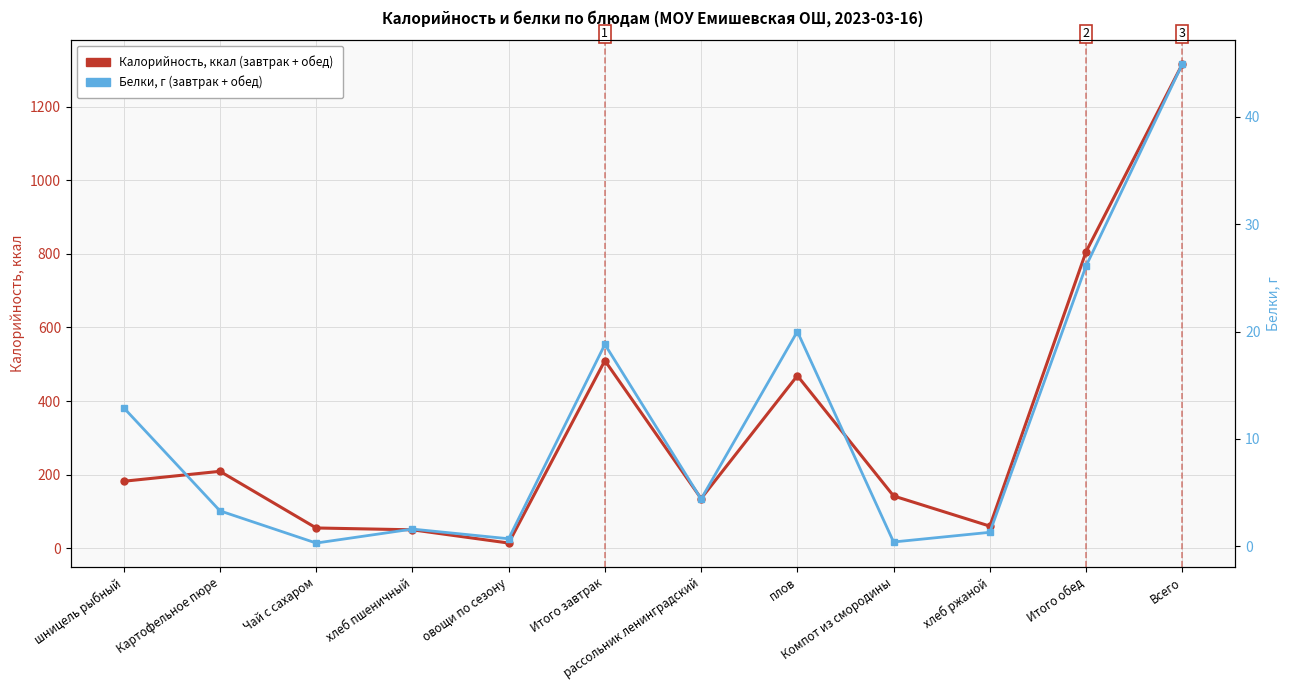

Reading right to left, transcribe all the data shown in this chart.

Калорийность, ккал: Всего=1316.0	Итого обед=806.0	хлеб ржаной=60.0	Компот из смородины=142.0	плов=469.0	рассольник ленинградский=135.0	Итого завтрак=510.0	овощи по сезону=14.0	хлеб пшеничный=50.0	Чай с сахаром=55.0	Картофельное пюре=209.0	шницель рыбный=182.0
Белки, г: Всего=44.9	Итого обед=26.1	хлеб ржаной=1.3	Компот из смородины=0.4	плов=20.0	рассольник ленинградский=4.4	Итого завтрак=18.8	овощи по сезону=0.7	хлеб пшеничный=1.6	Чай с сахаром=0.3	Картофельное пюре=3.3	шницель рыбный=12.9